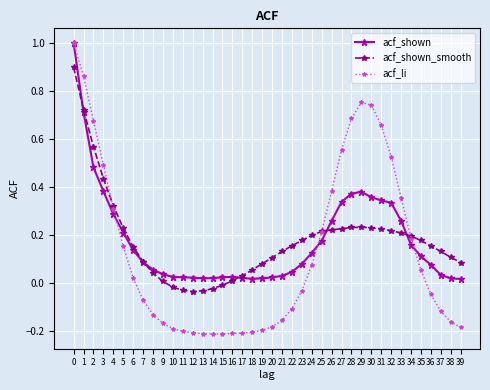

True or false: acf_shown_smooth has a value of -0.0 at 13.

True